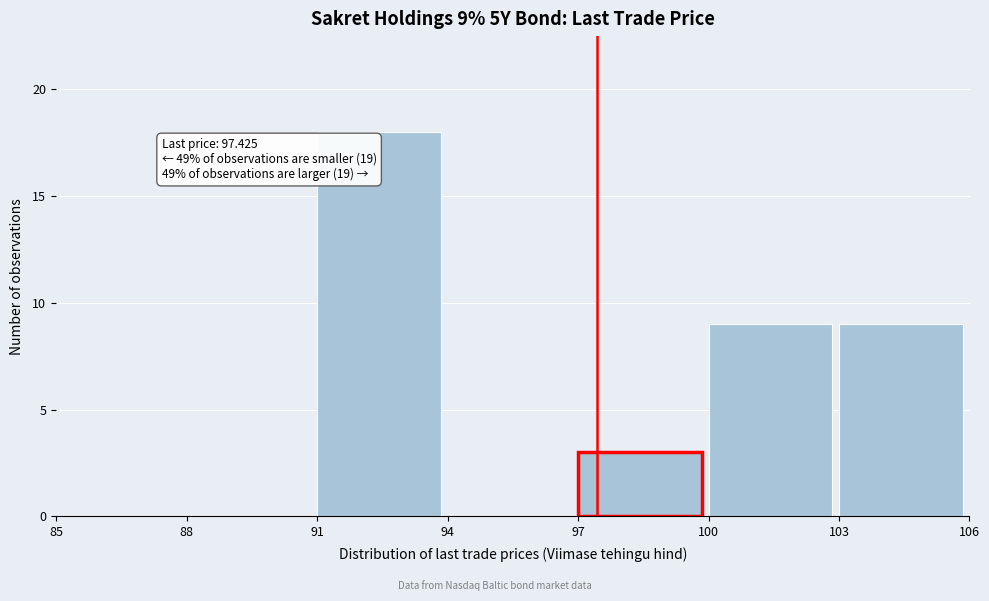

Over which range of the x-axis is the bar tallest?

91 to 94